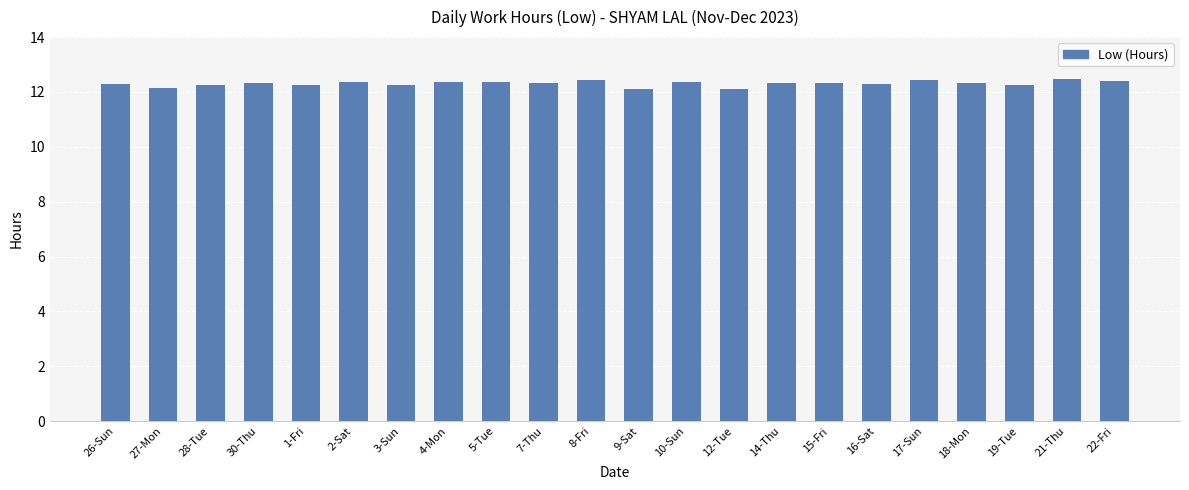

What is the difference between the maximum and minimum values?

0.4